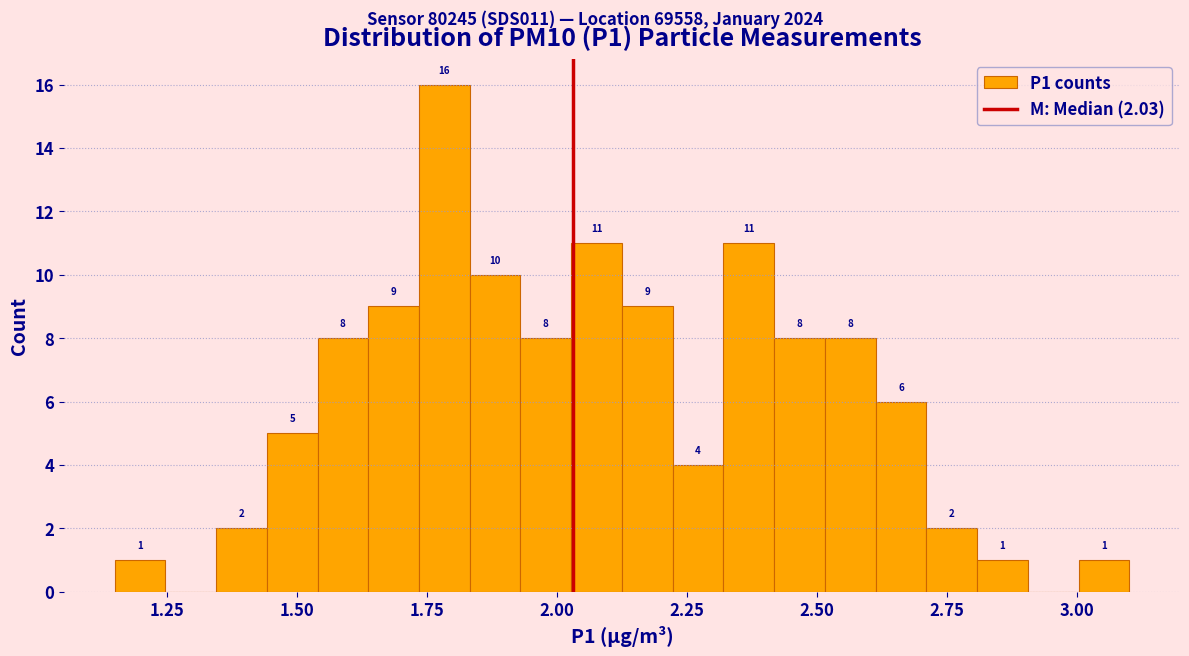

Around what value on the x-axis is the tallest bar? Give the approximate position of its centre, as read against the axis.

1.80